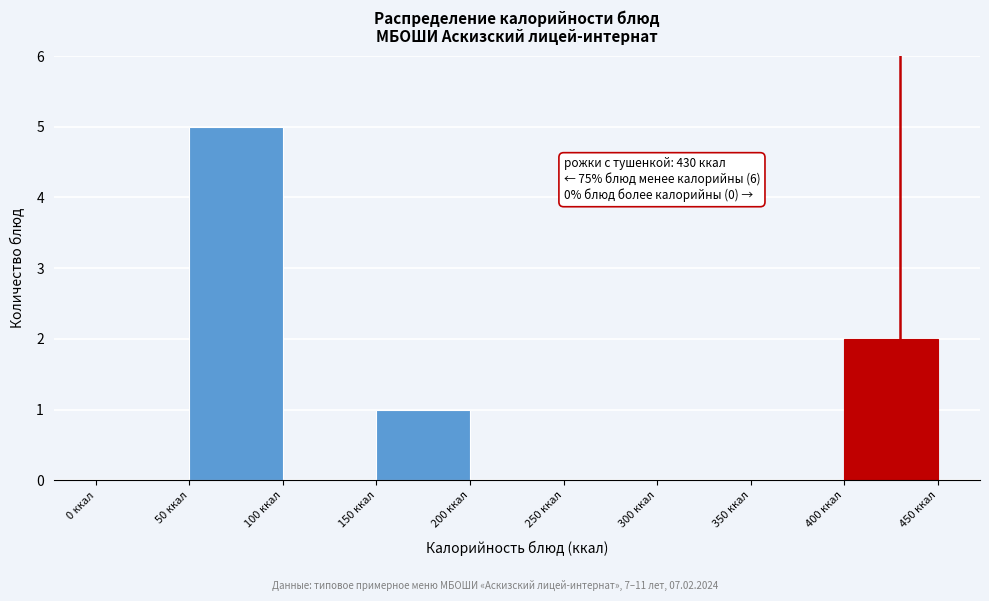

Which range on the x-axis has the tallest bar?

50 to 100